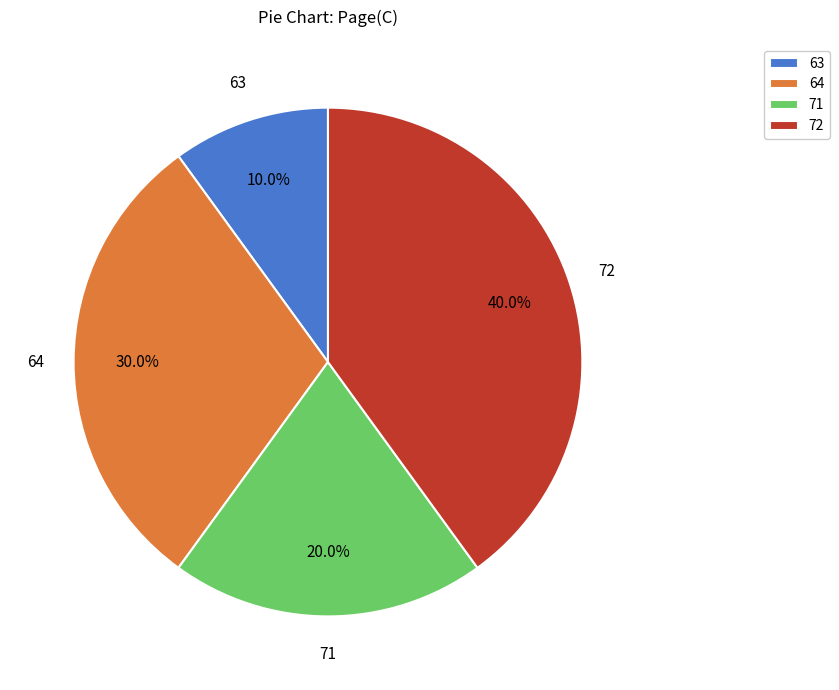

What is the smallest slice in the pie chart?

63